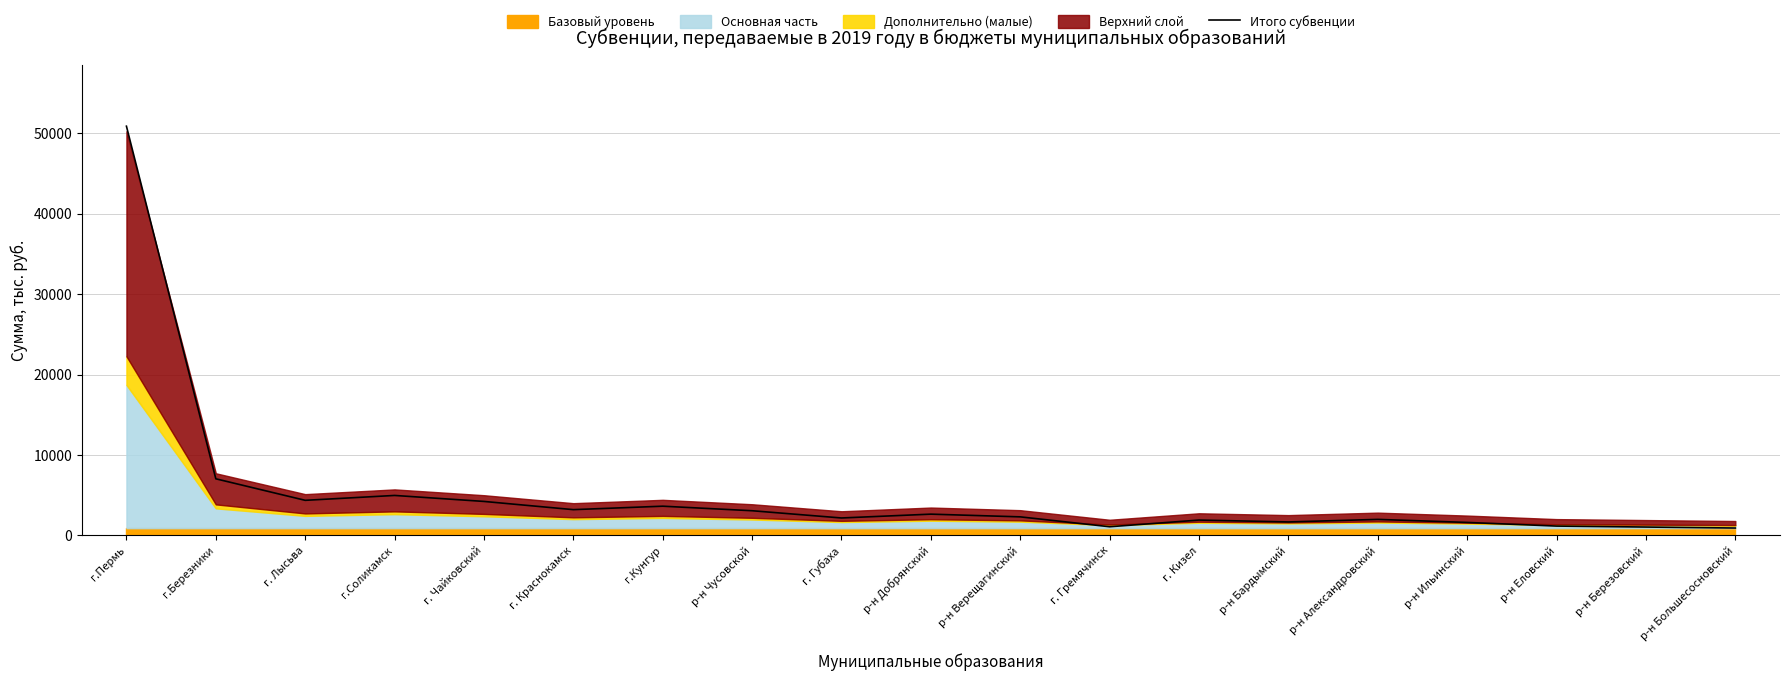

Reading left to right, what are all the values shown in this chart?

50883.5	7038.0	4361.4	4968.5	4223.7	3202.8	3631.7	3066.6	2166.9	2642.4	2305.5	1076.3	1907.3	1672.6	1990.1	1613.0	1159.7	1039.2	916.3